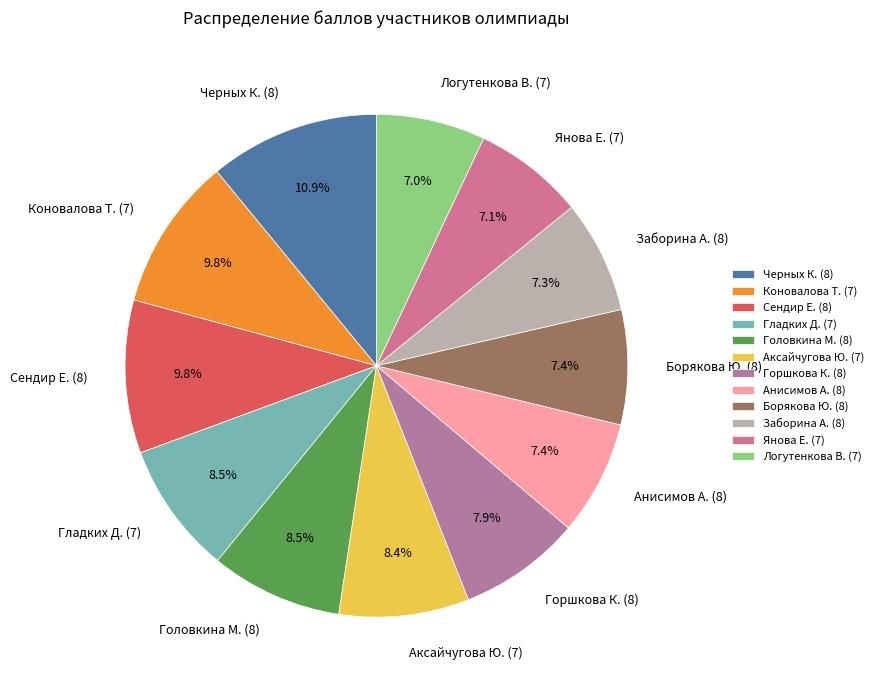

Approximately how many times larger is the value at Заборина А. (8) compared to Аксайчугова Ю. (7)?

0.9